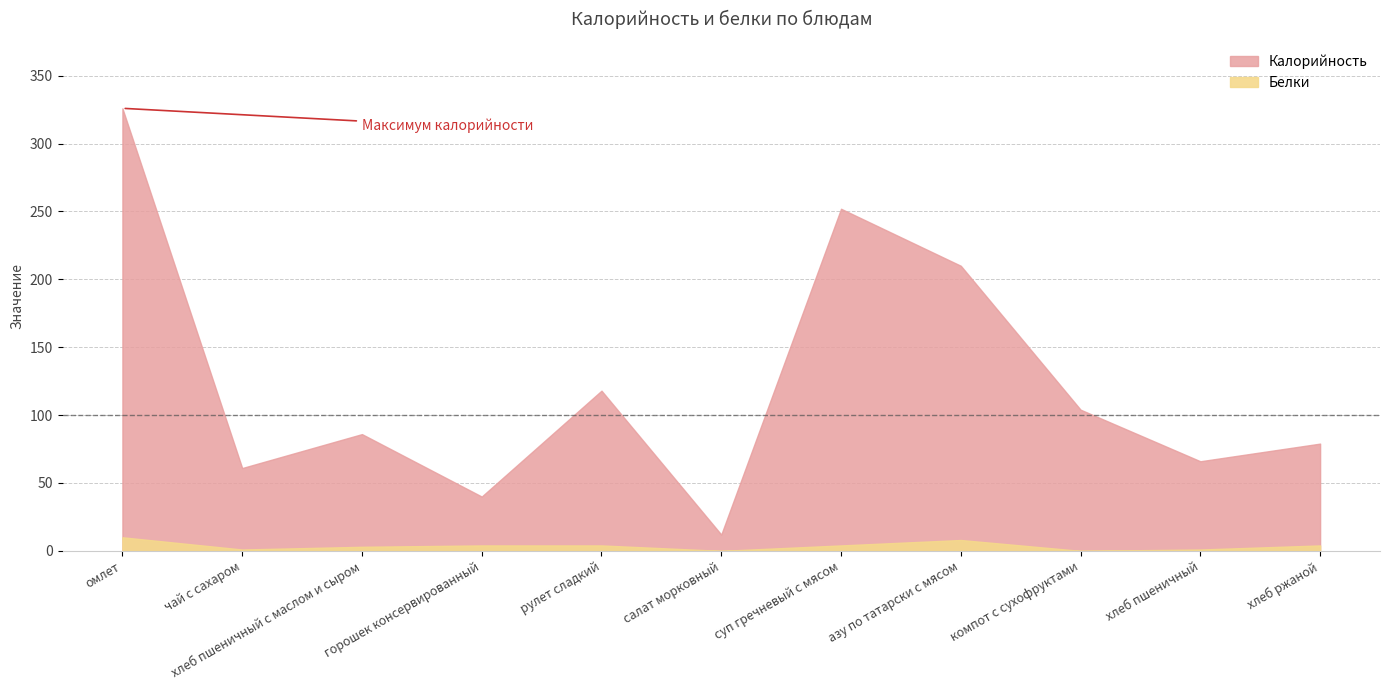

The Белки series shows 4 at хлеб ржаной. True or false?

True